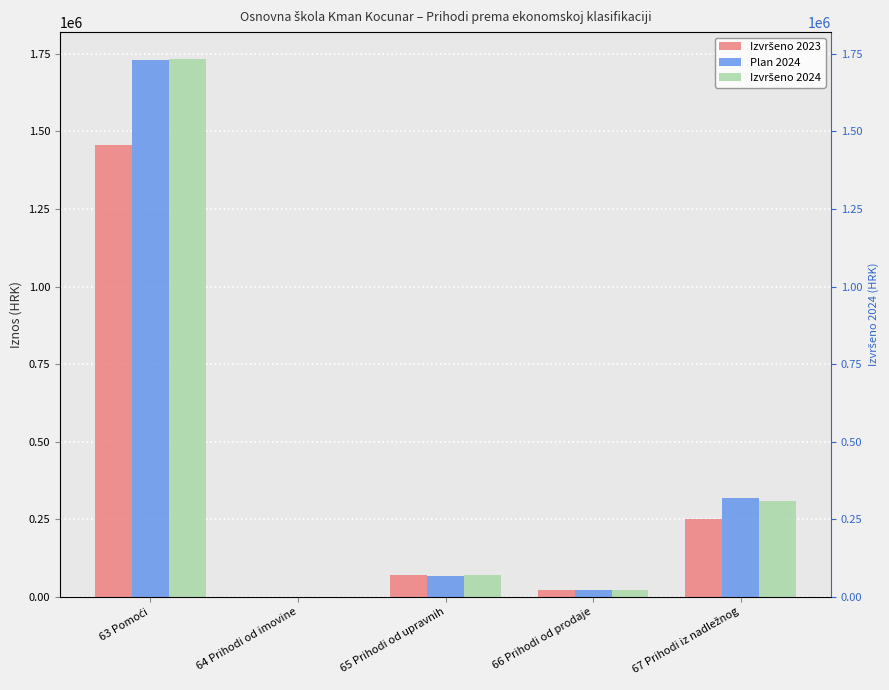

The Plan 2024 series shows 9203.4 at 66 Prihodi od prodaje. True or false?

False